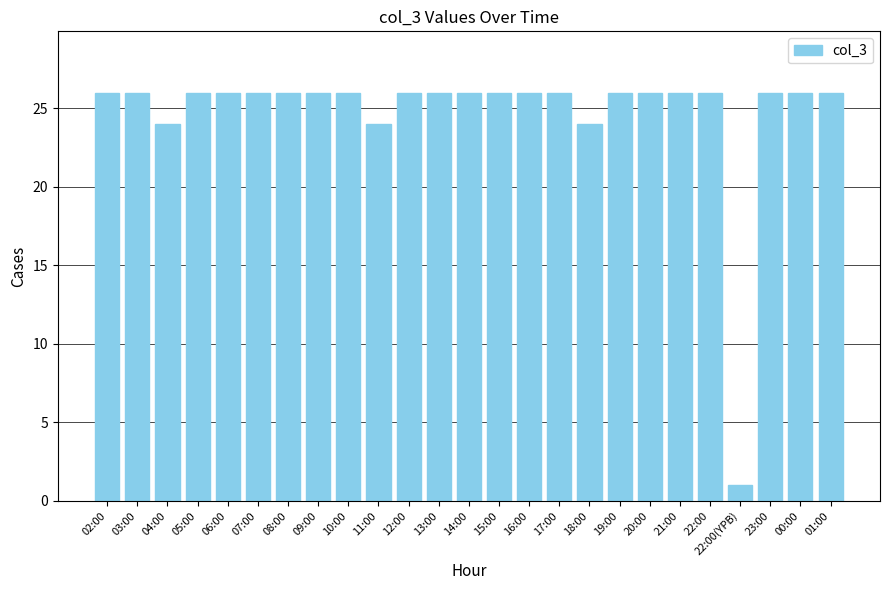

The value at 17:00 is 26. True or false?

True